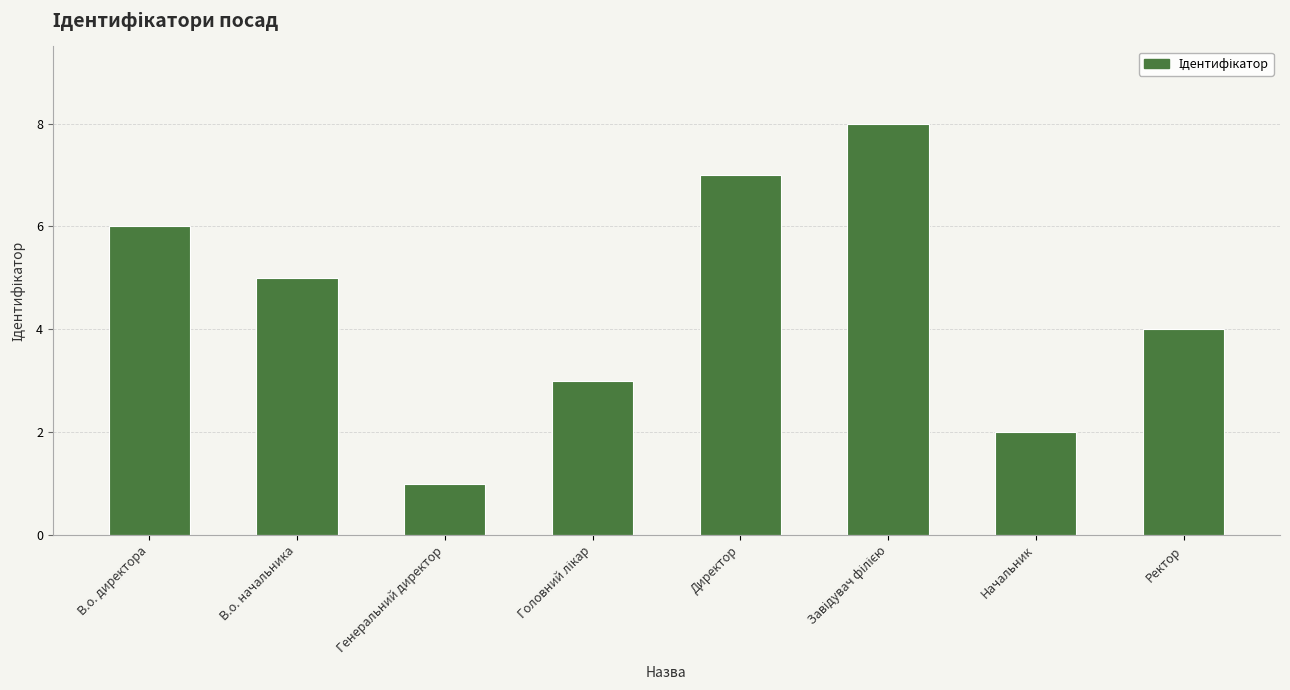

How many values are between 3 and 7?

5